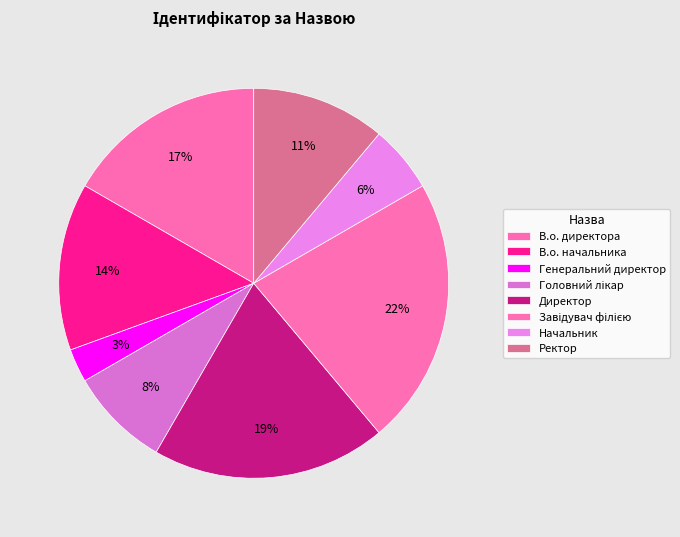

How many slices are in this pie chart?

8